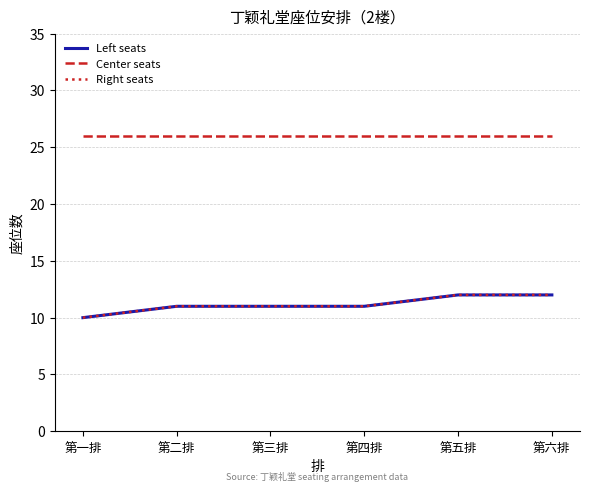

What is the minimum value for Right seats?

10